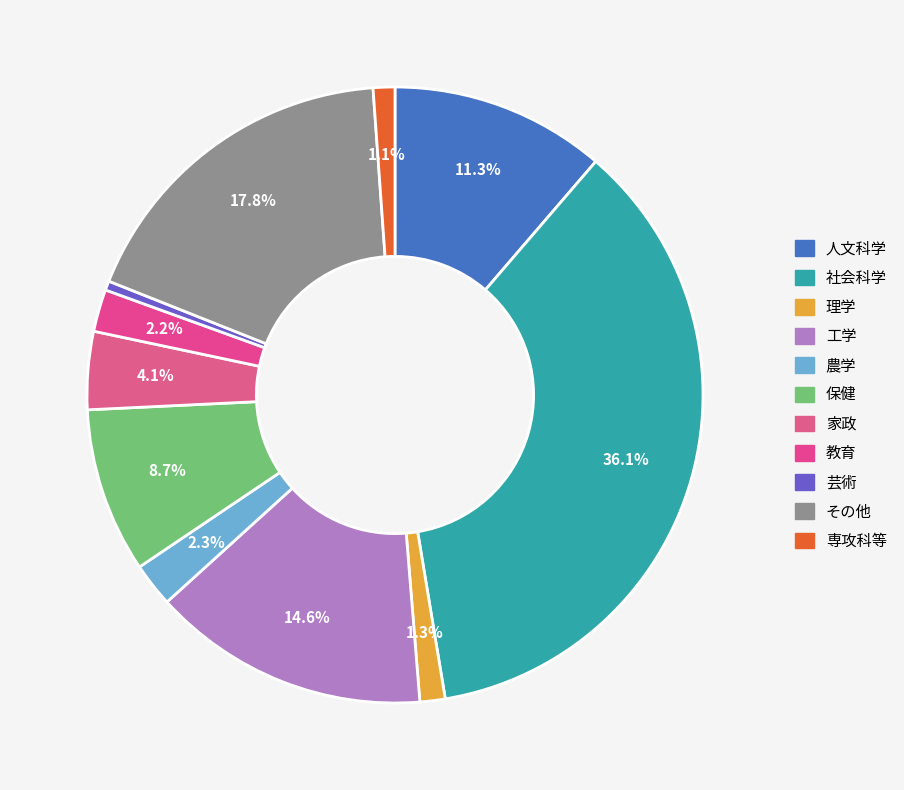

Does any single category account for the majority?

No